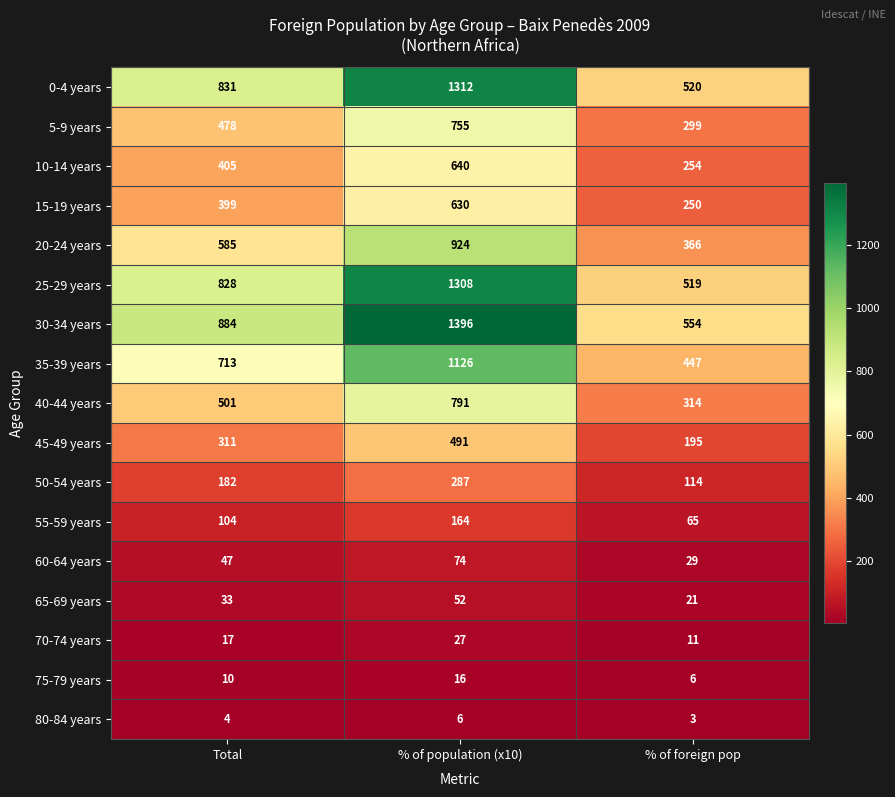

Which category has the lowest value across all series?

% of foreign pop